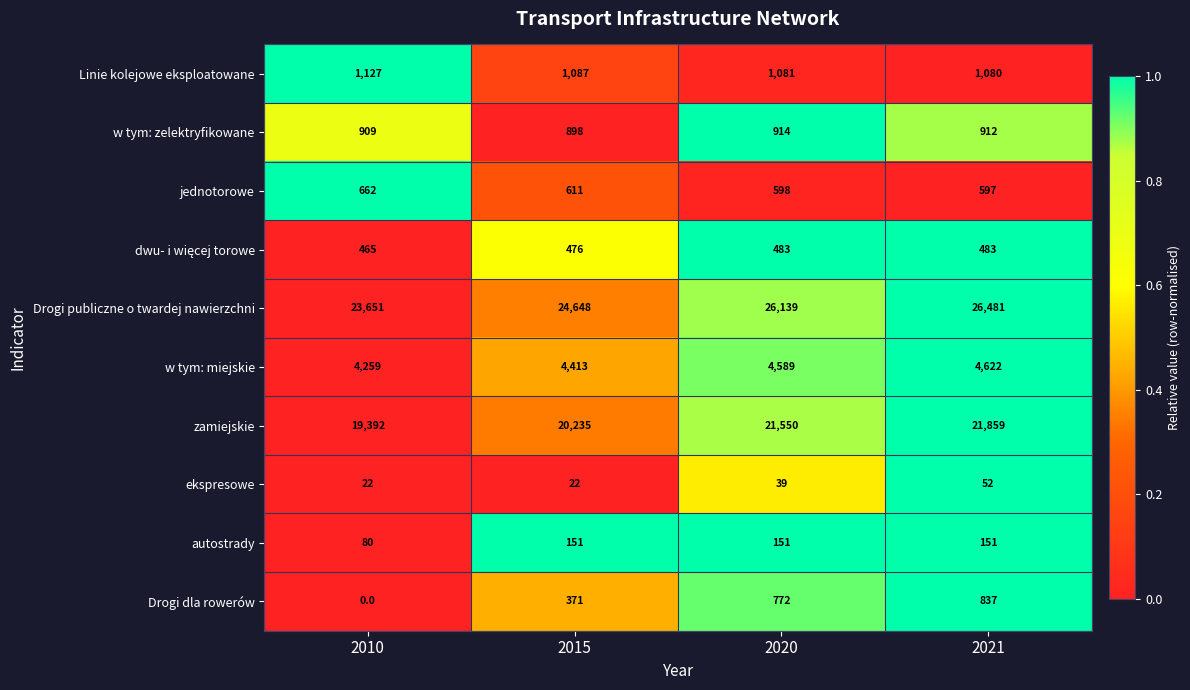

List the labels in order of w tym: miejskie value, smallest first.

2010, 2015, 2020, 2021